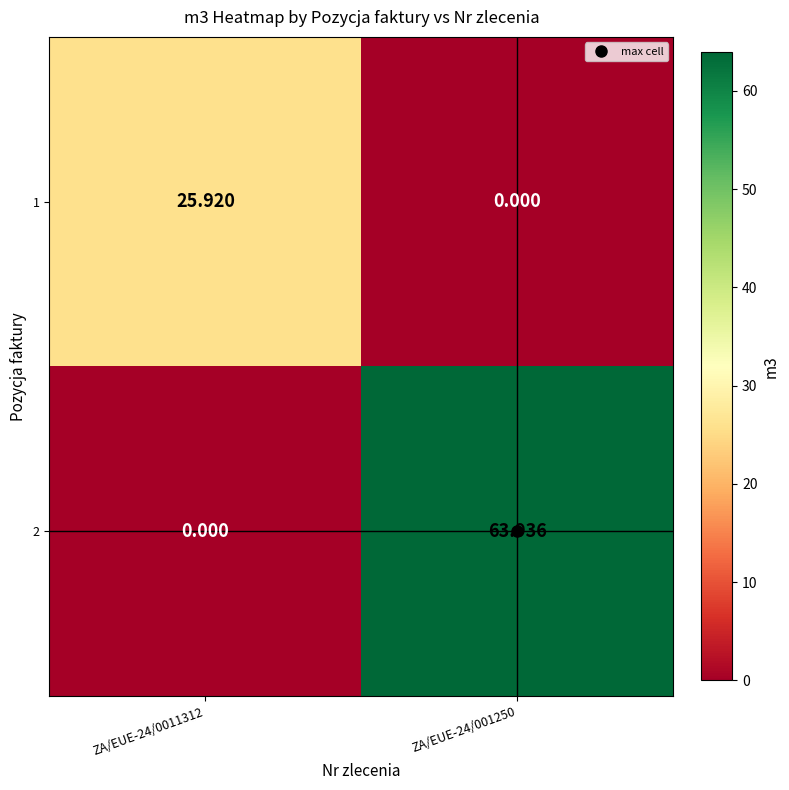

How many positive values does the 1 series have?

1